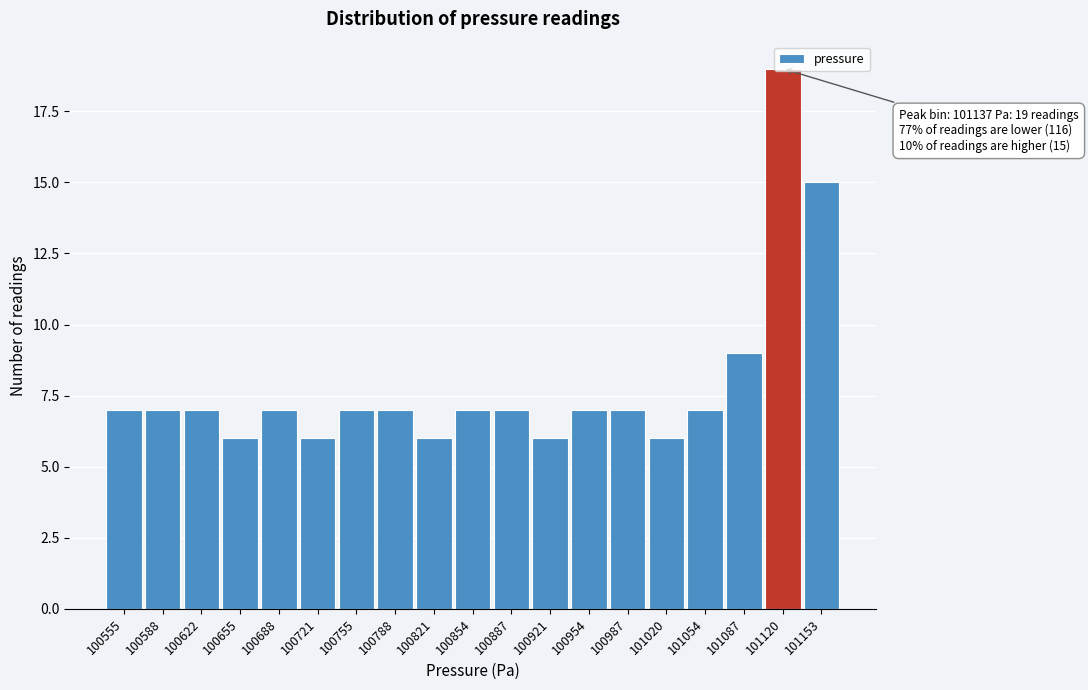

What is the maximum value shown in the chart?

19